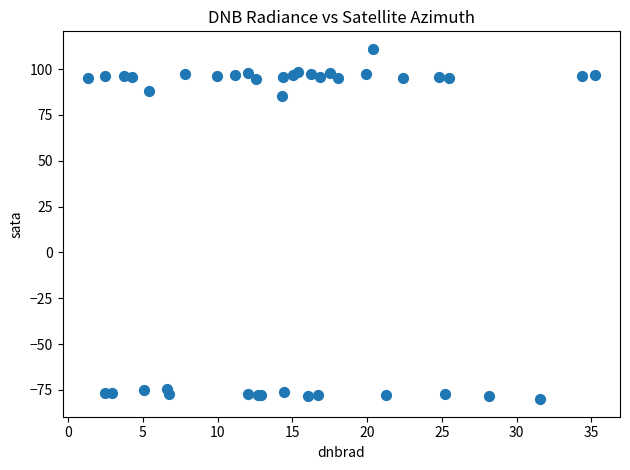

What Y value in the scatter plot is closest to 15?

85.2